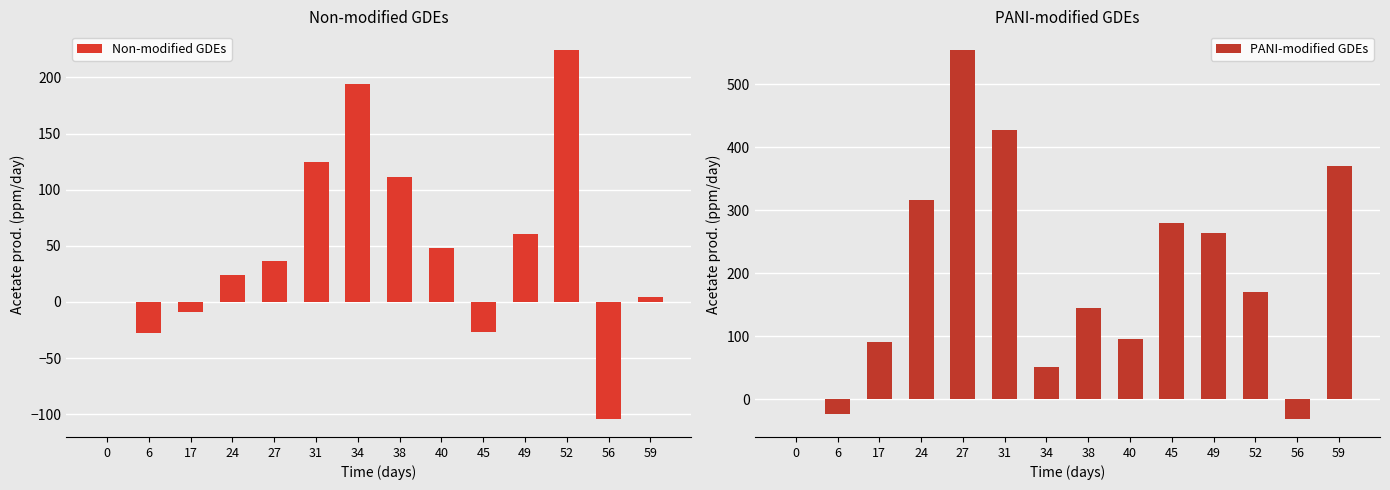

What is the maximum value for Non-modified GDEs?

224.6